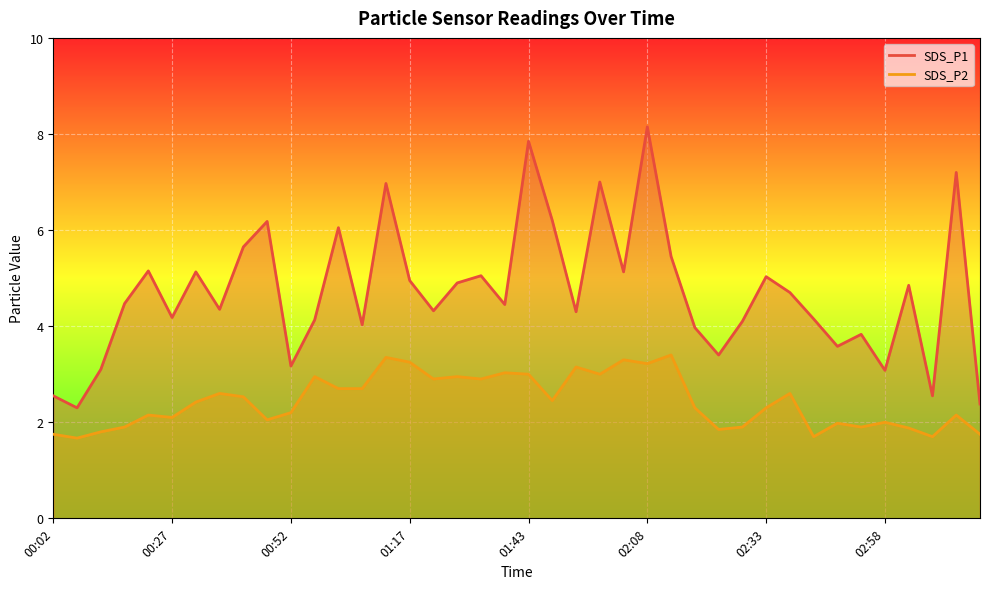

At how many categories does at least one series exceed 5?

15